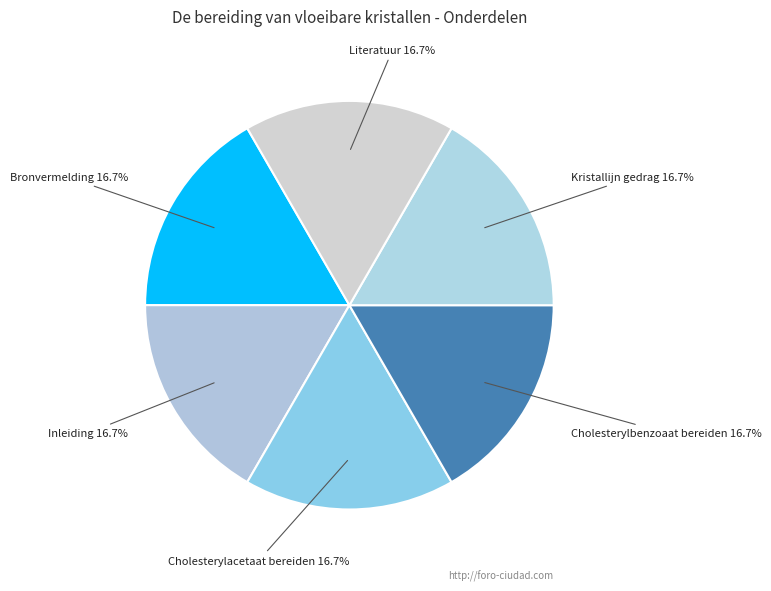

Approximately how many times larger is the value at Cholesterylbenzoaat bereiden compared to Kristallijn gedrag?

1.0